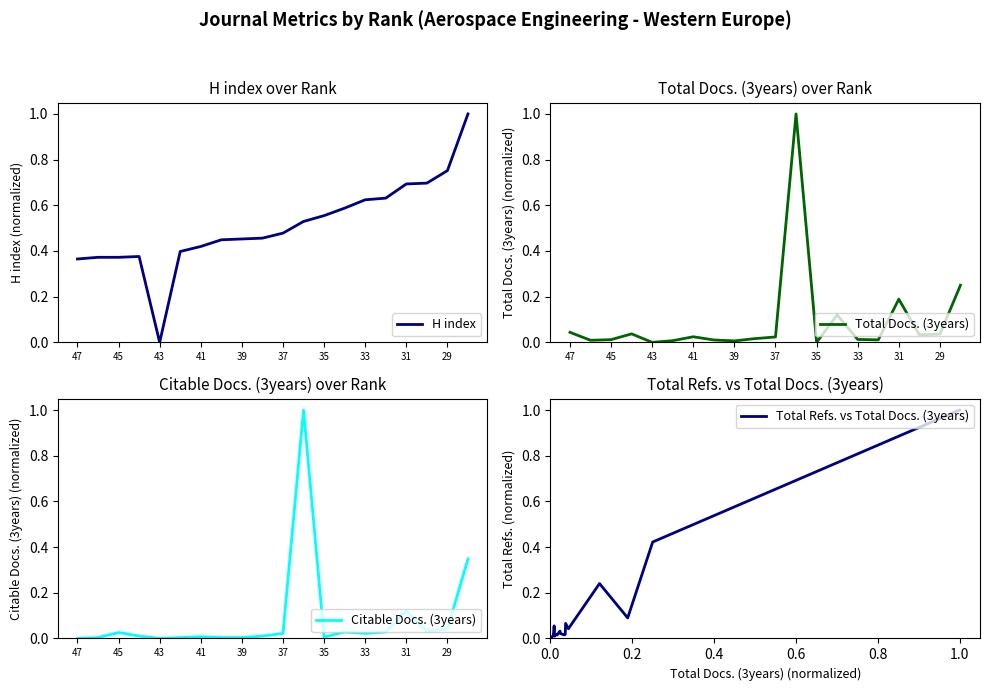

At which label does H index reach its minimum?

43